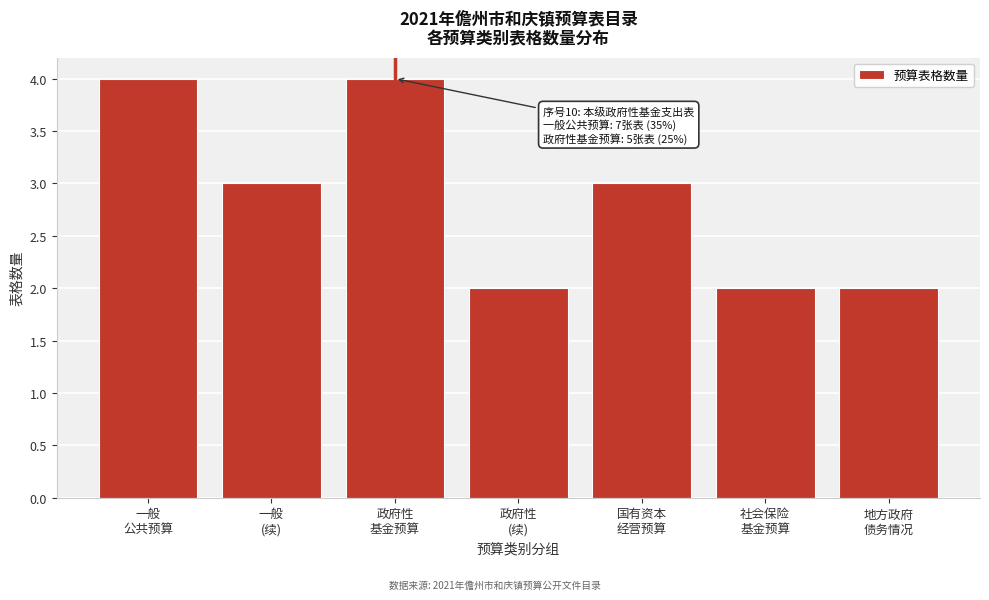

Reading right to left, transcribe all the data shown in this chart.

2	2	3	2	4	3	4